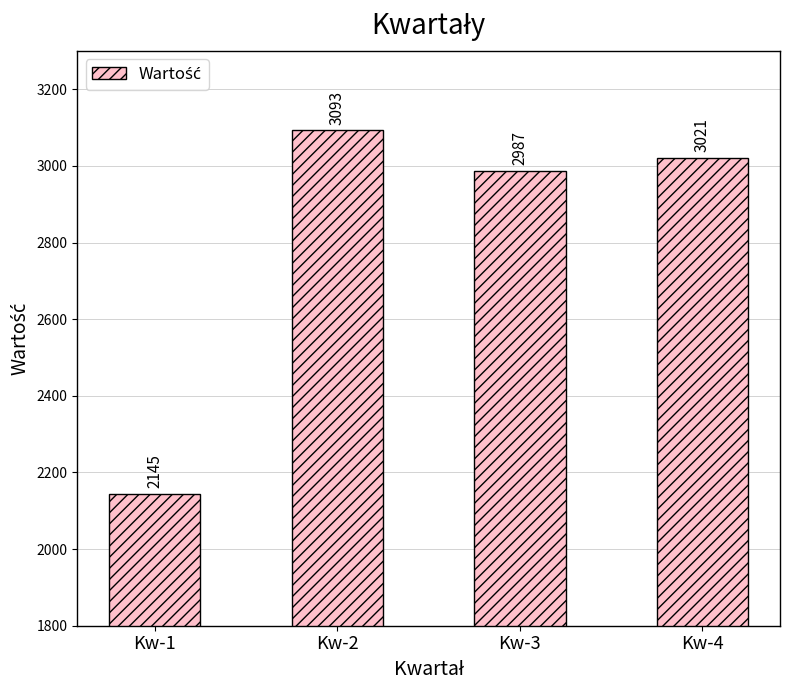

Which has a higher value, Kw-3 or Kw-4?

Kw-4